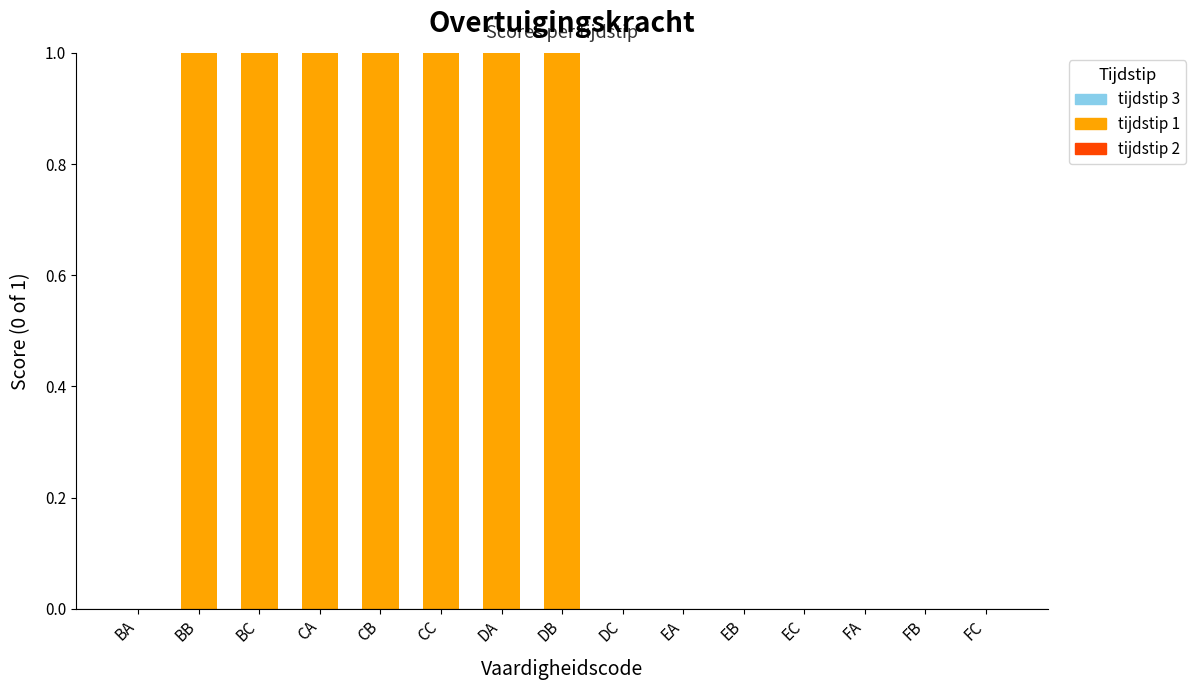

How many data points does each series have?

15